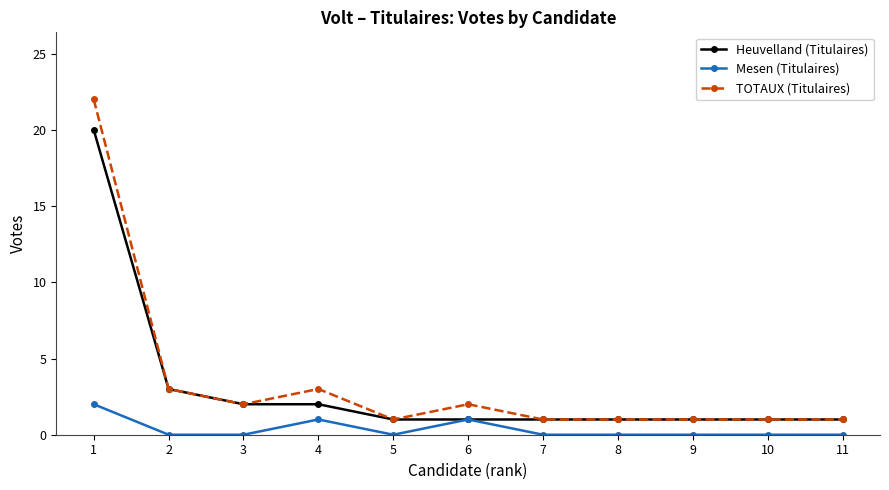

Where is Heuvelland (Titulaires) nearest to the value 10?

2